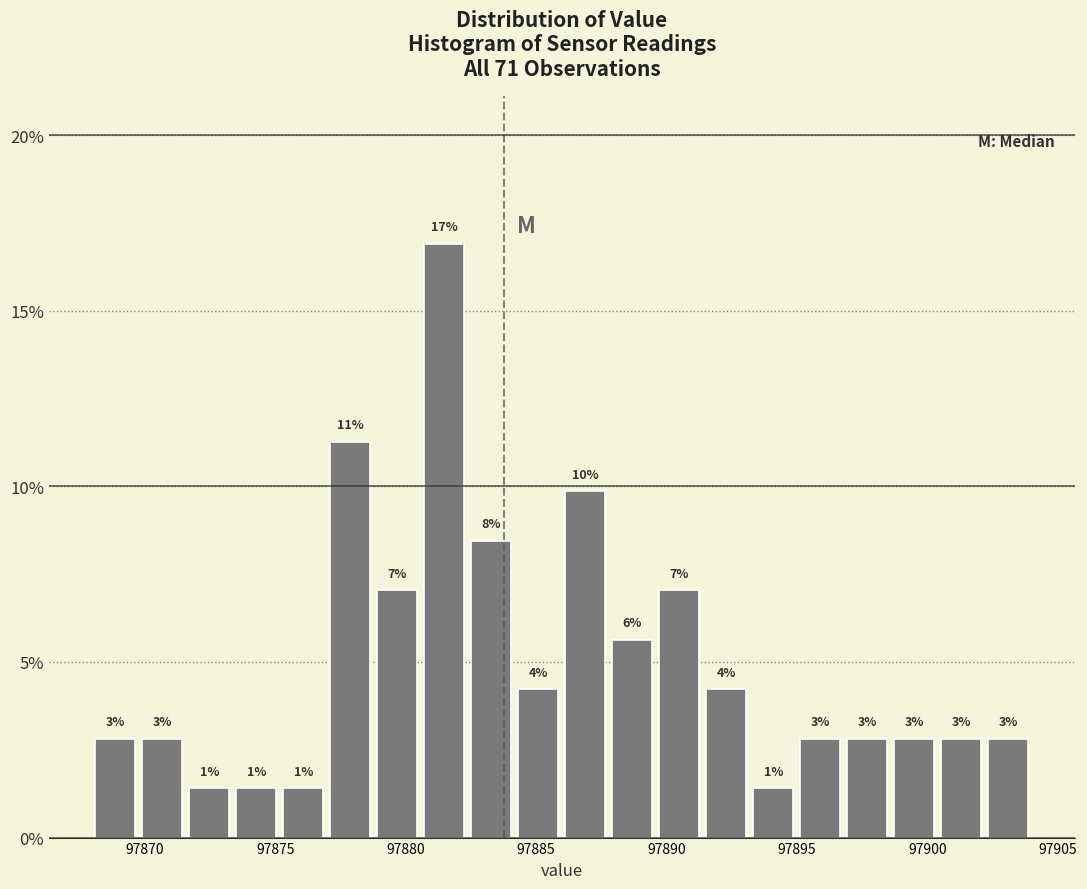

Around what value on the x-axis is the tallest bar? Give the approximate position of its centre, as read against the axis.

97881.5